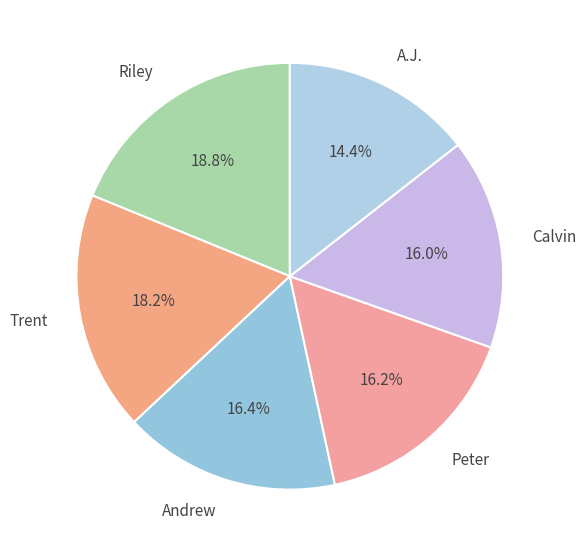

Between Trent and Riley, which is larger?

Riley